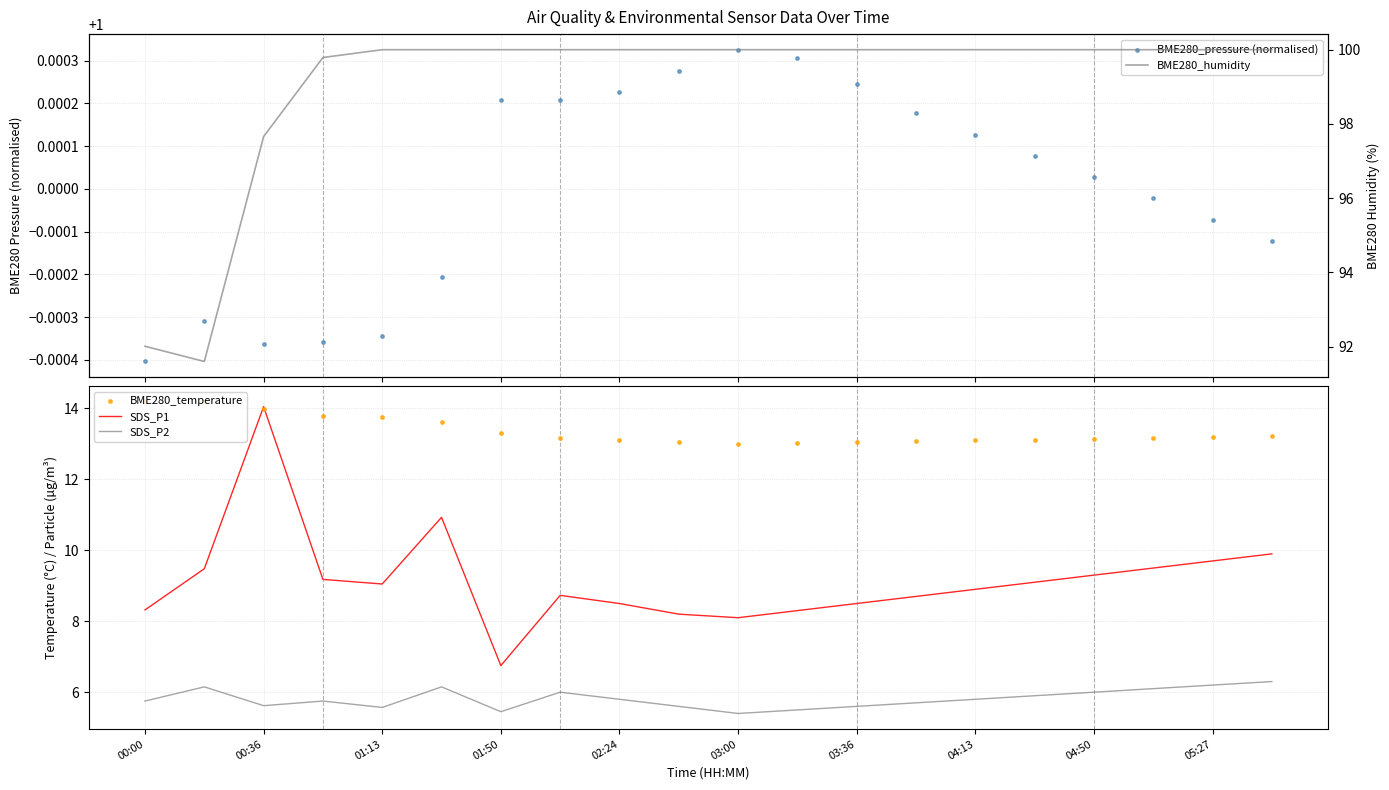

At how many categories does at least one series exceed 15?

20